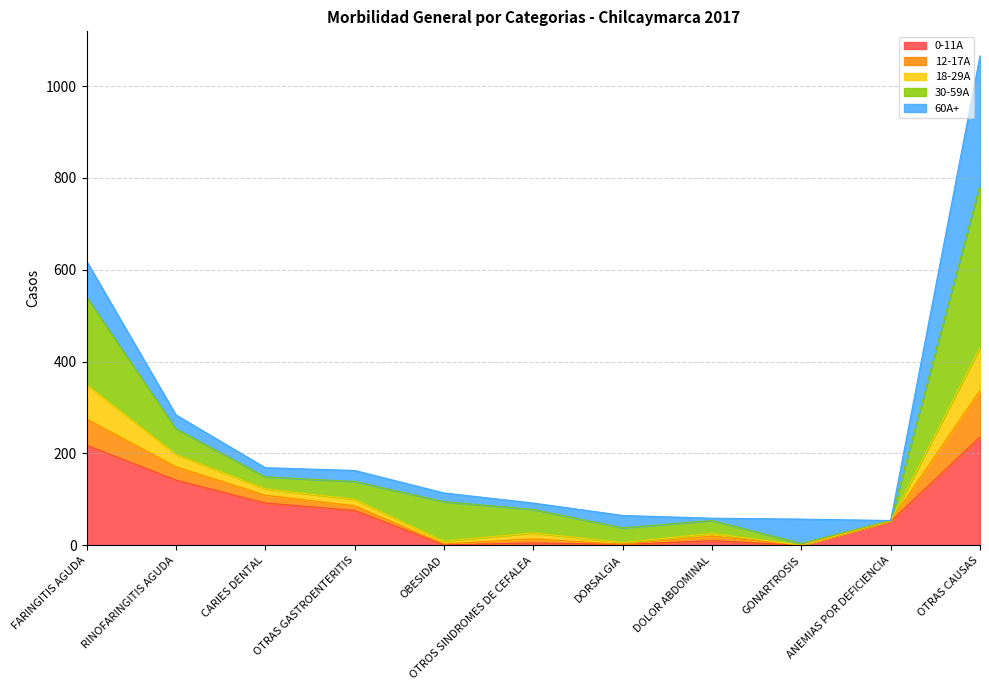

At which category is the sum across all series the highest?

OTRAS CAUSAS